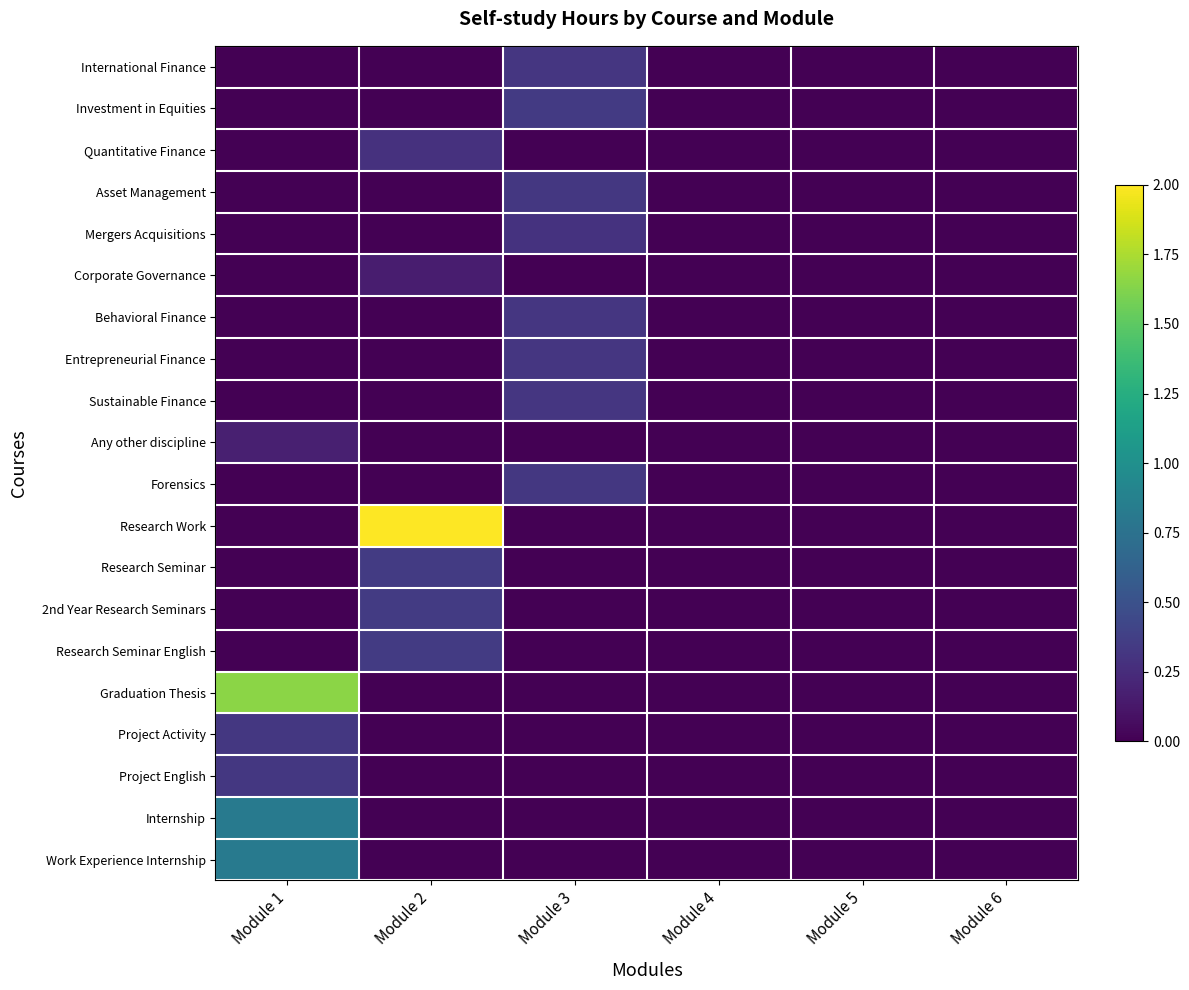

At which category is the sum across all series the highest?

Module 1